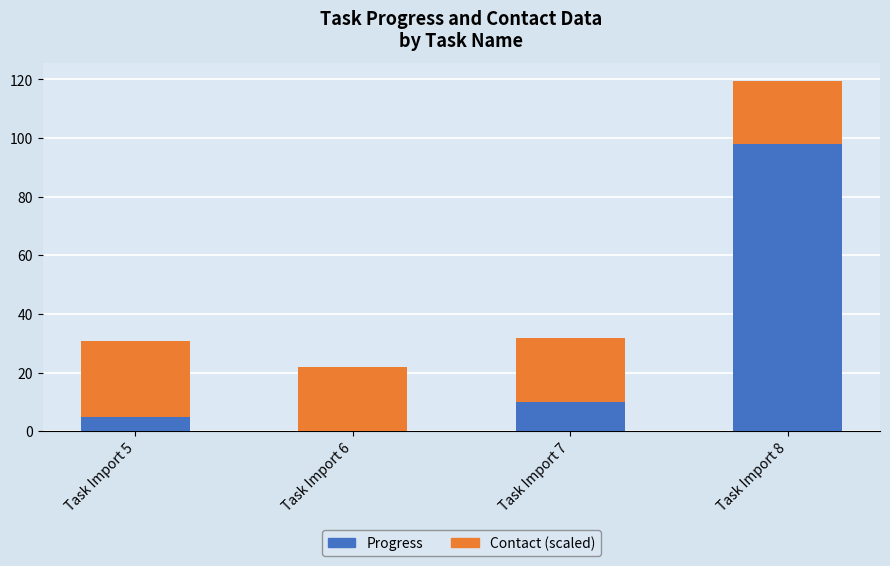

What is the total value across all series at Task Import 7?

31.7